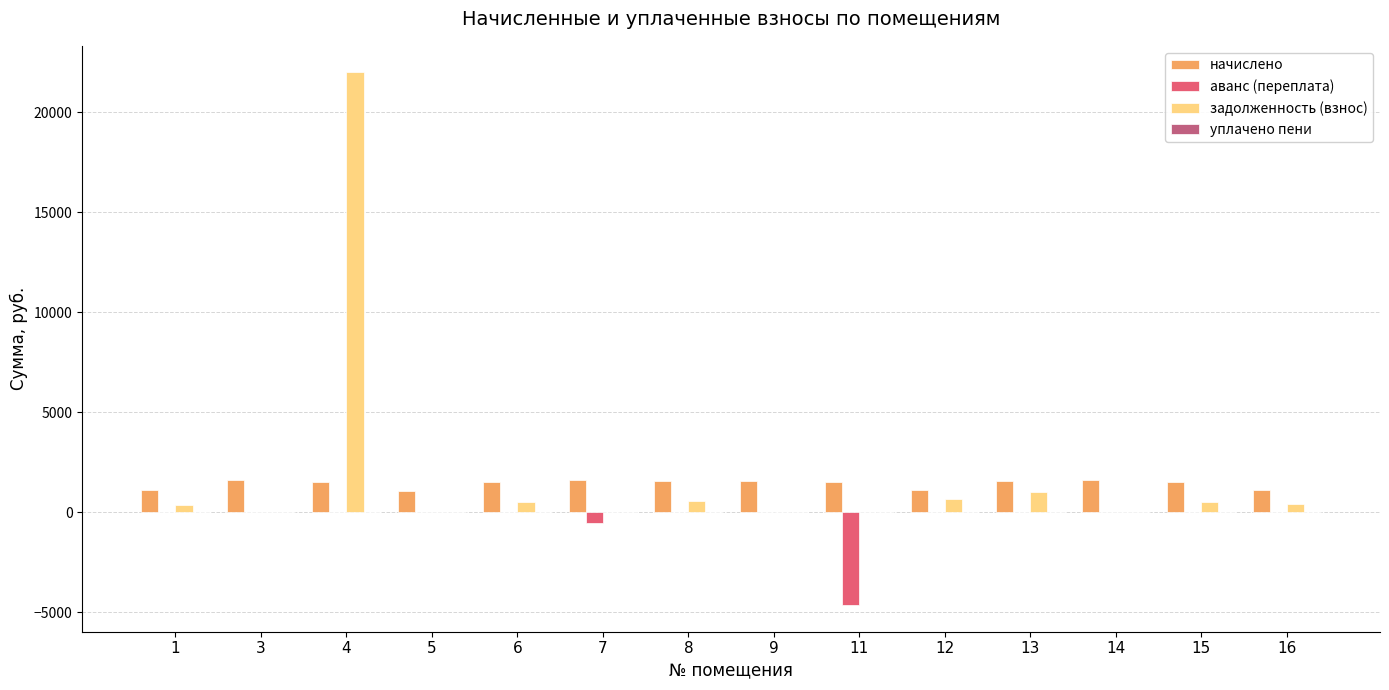

At which category is the sum across all series the highest?

4